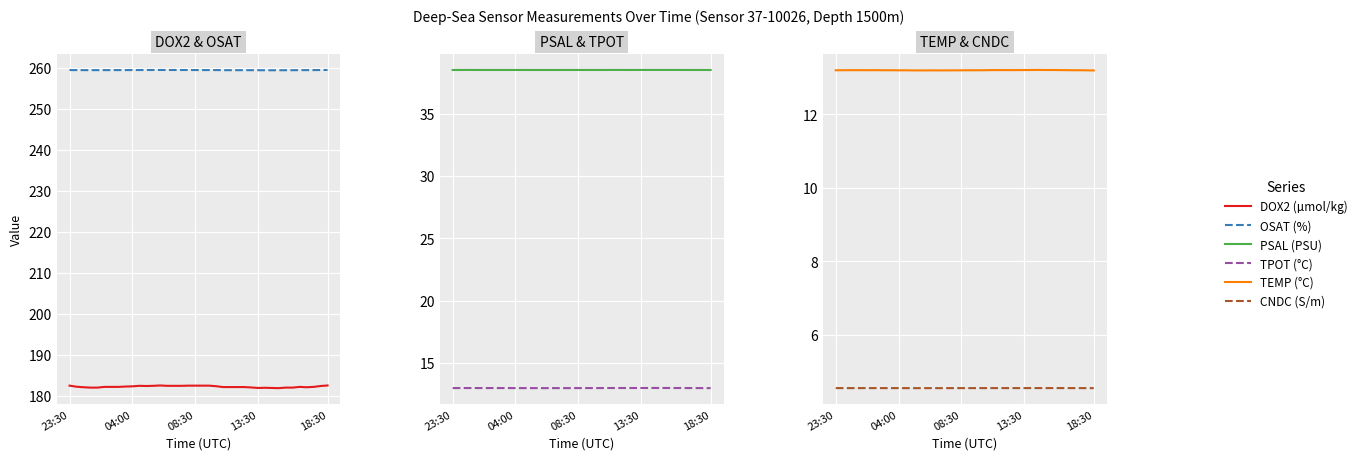

Reading left to right, extract all data points from this chart.

DOX2 (µmol/kg): 182.4	182.2	182.1	182.0	182.0	182.1	182.1	182.1	182.2	182.3	182.4	182.4	182.4	182.5	182.4	182.4	182.4	182.4	182.4	182.4	182.4	182.3	182.1	182.1	182.1	182.1	182.0	181.9	181.9	181.9	181.8	182.0	182.0	182.1	182.1	182.1	182.4	182.5
OSAT (%): 259.4	259.4	259.4	259.4	259.4	259.4	259.4	259.4	259.4	259.4	259.4	259.4	259.4	259.4	259.4	259.4	259.4	259.4	259.4	259.4	259.4	259.4	259.4	259.4	259.4	259.4	259.4	259.4	259.3	259.3	259.3	259.3	259.4	259.4	259.4	259.4	259.4	259.4
PSAL (PSU): 38.5	38.5	38.5	38.5	38.5	38.5	38.5	38.5	38.5	38.5	38.5	38.5	38.5	38.5	38.5	38.5	38.5	38.5	38.5	38.5	38.5	38.5	38.5	38.5	38.5	38.5	38.5	38.5	38.5	38.5	38.5	38.5	38.5	38.5	38.5	38.5	38.5	38.5
TPOT (°C): 13.0	13.0	13.0	13.0	13.0	13.0	13.0	13.0	13.0	13.0	13.0	13.0	13.0	13.0	13.0	13.0	13.0	13.0	13.0	13.0	13.0	13.0	13.0	13.0	13.0	13.0	13.0	13.0	13.0	13.0	13.0	13.0	13.0	13.0	13.0	13.0	13.0	13.0
TEMP (°C): 13.2	13.2	13.2	13.2	13.2	13.2	13.2	13.2	13.2	13.2	13.2	13.2	13.2	13.2	13.2	13.2	13.2	13.2	13.2	13.2	13.2	13.2	13.2	13.2	13.2	13.2	13.2	13.2	13.2	13.2	13.2	13.2	13.2	13.2	13.2	13.2	13.2	13.2
CNDC (S/m): 4.5	4.5	4.5	4.5	4.5	4.5	4.5	4.5	4.5	4.5	4.5	4.5	4.5	4.5	4.5	4.5	4.5	4.5	4.5	4.5	4.5	4.5	4.5	4.5	4.5	4.5	4.5	4.5	4.5	4.6	4.6	4.6	4.5	4.5	4.5	4.5	4.5	4.5